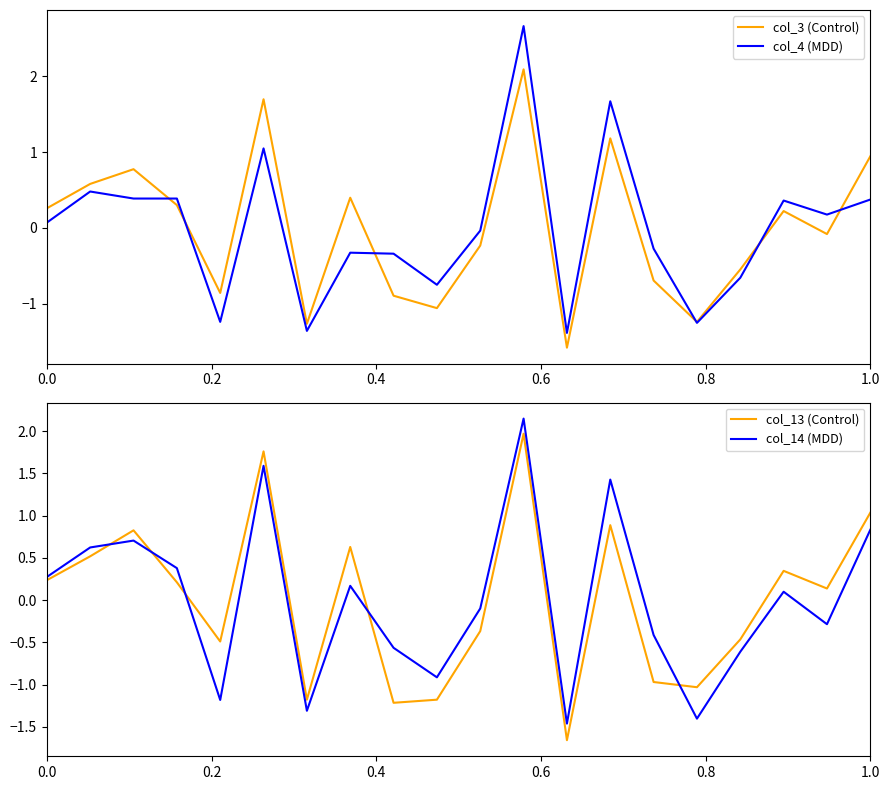

What is the lowest value of the col_3 (Control) series?

-1.6